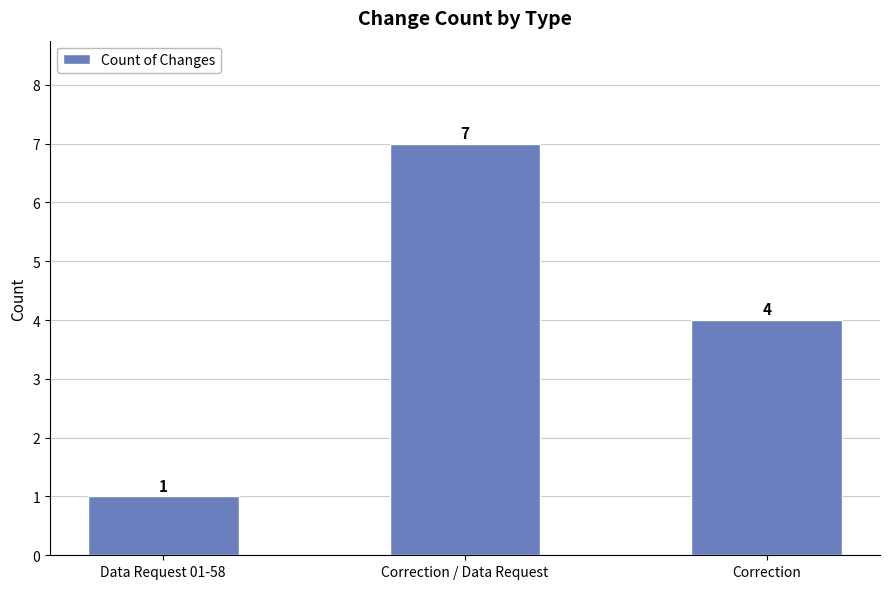

What is the average value?

4